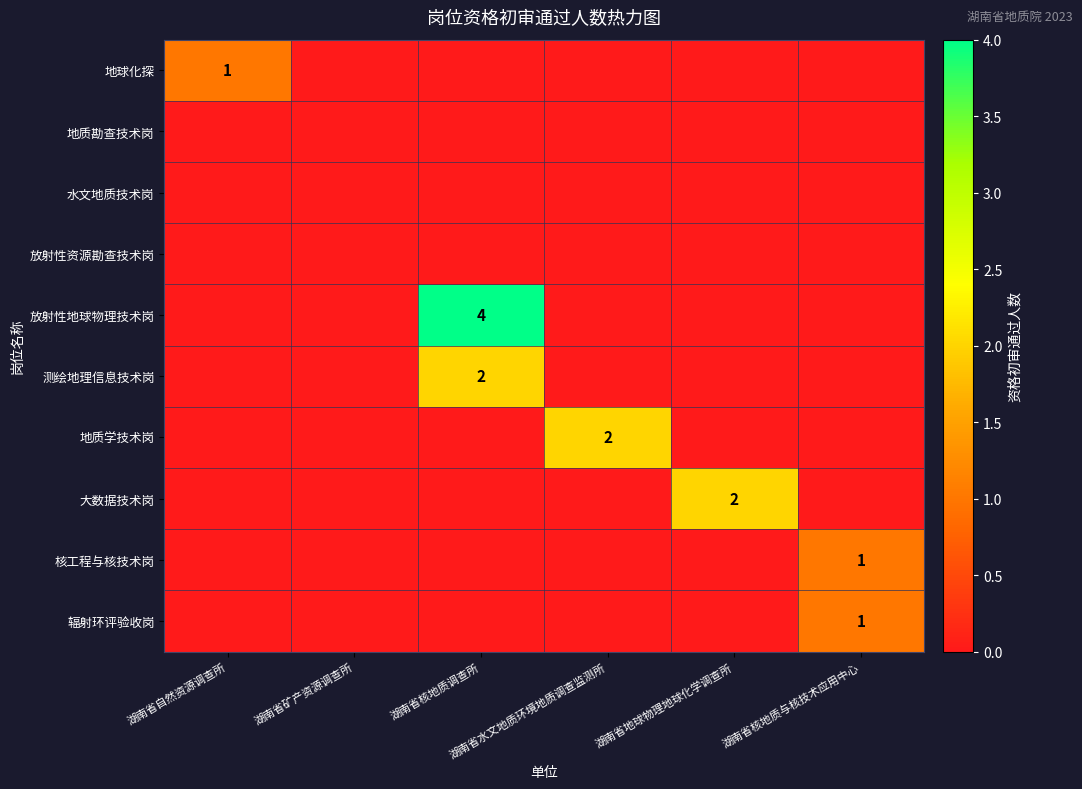

What is the highest value of the 大数据技术岗 series?

2